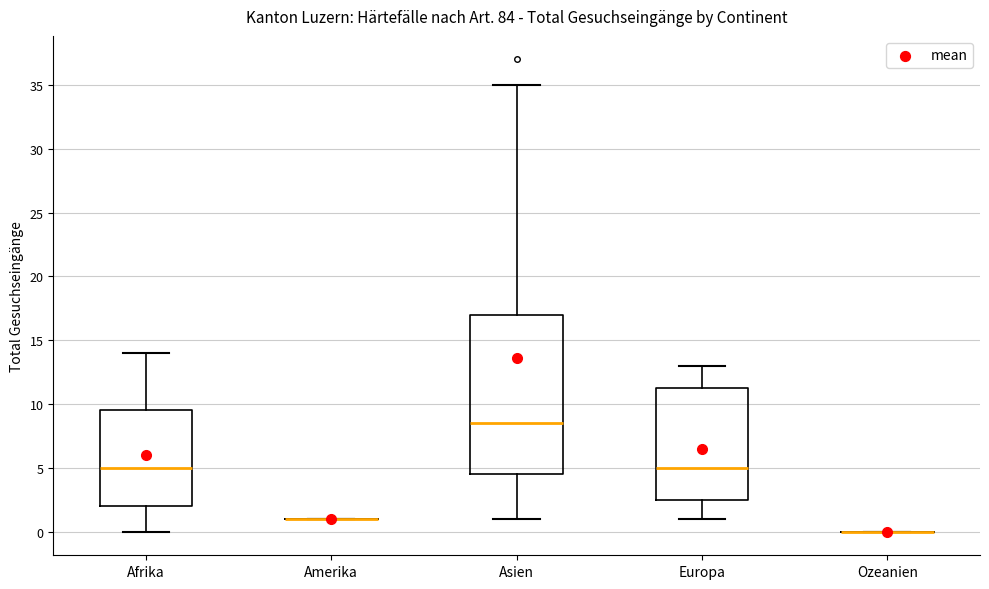

Comparing the boxes themselves (not the whiskers), which one is the tallest?

Asien